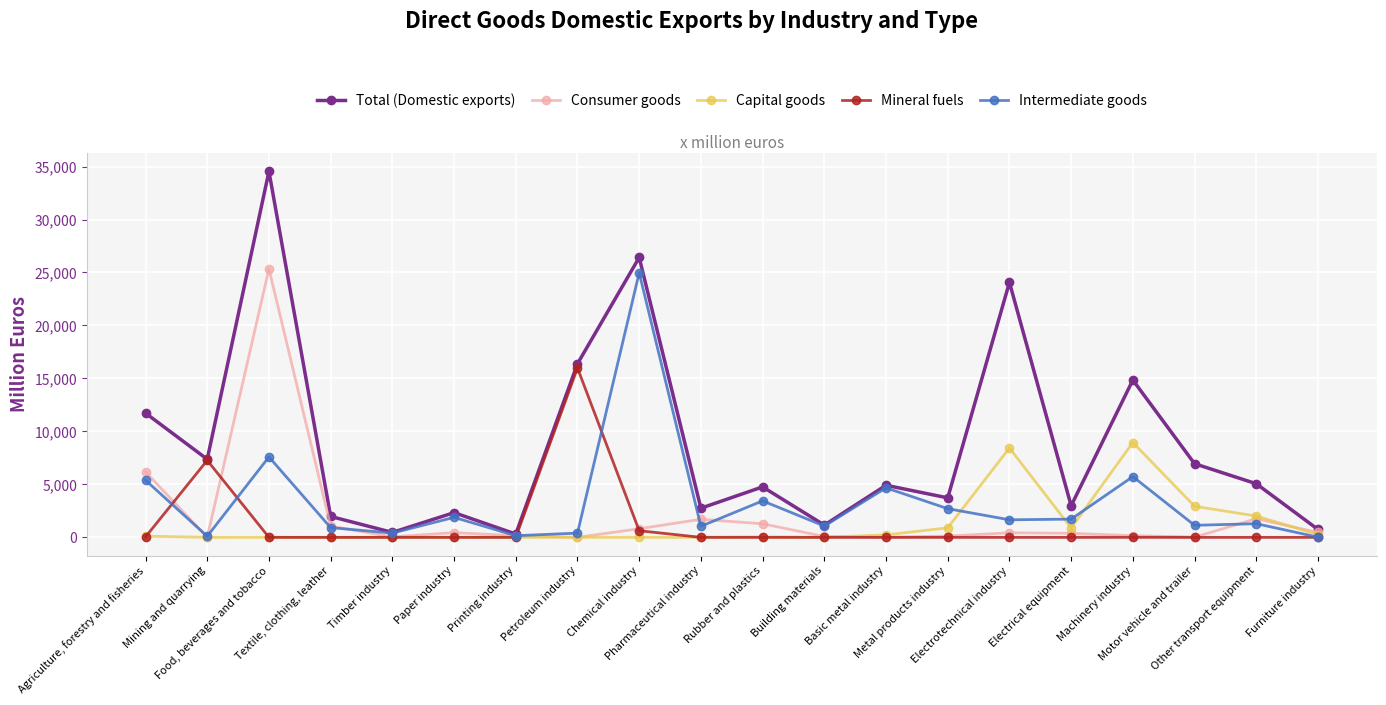

Which series has the widest spread of values?

Total (Domestic exports)